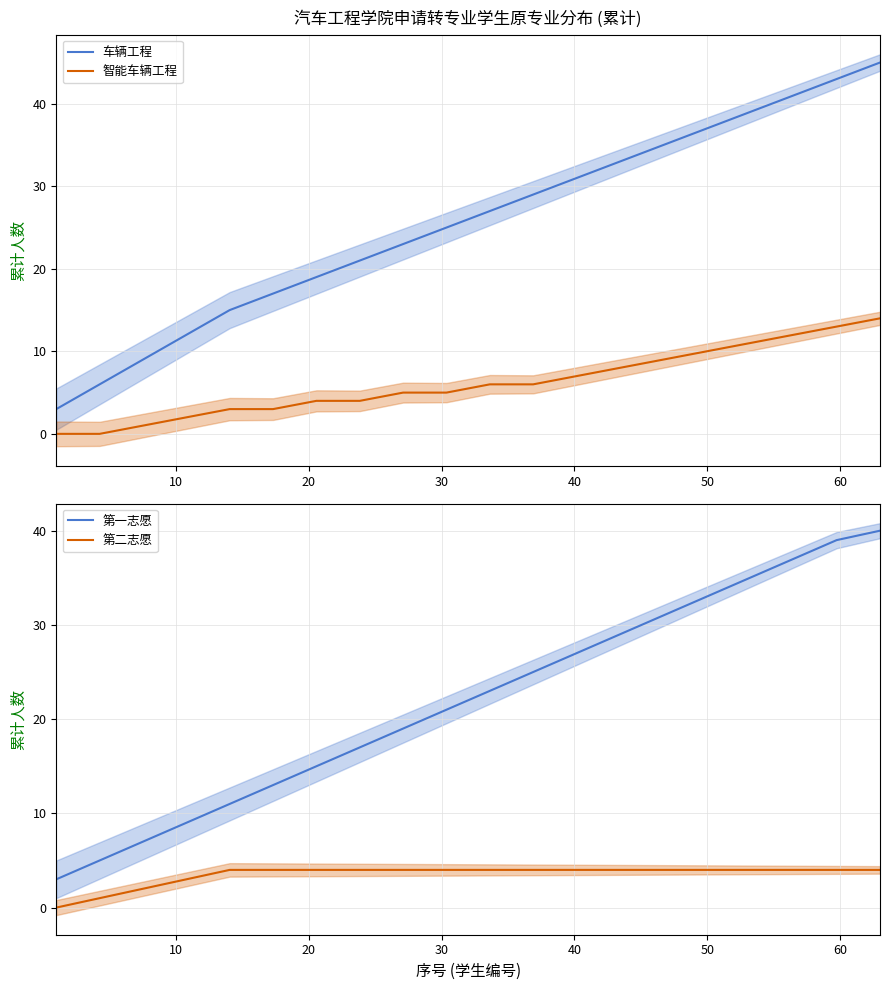

How many values in the 第二志愿 series are below 4?

4